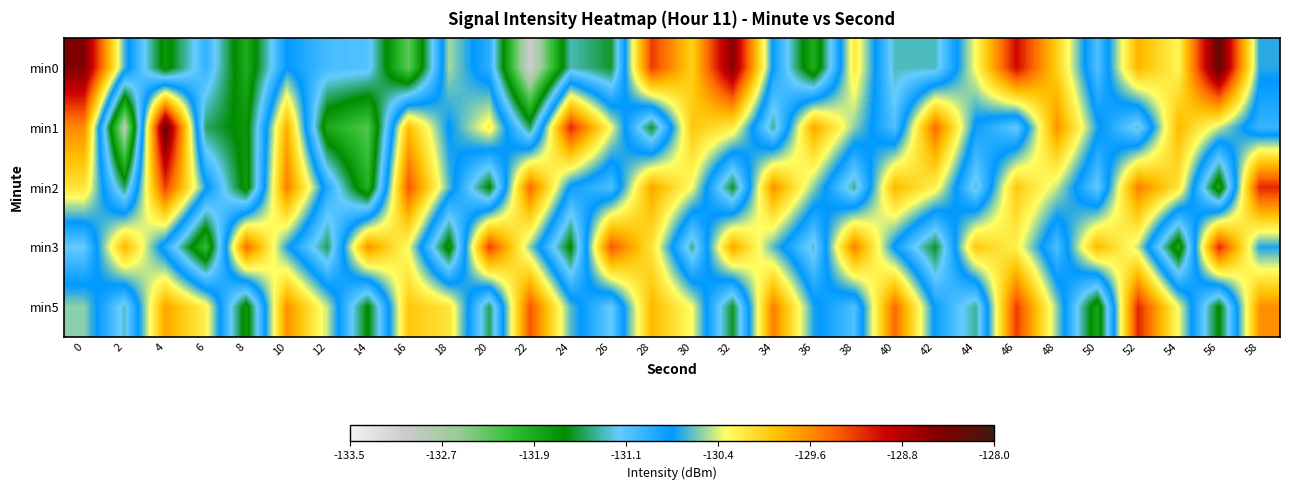

At how many categories does at least one series exceed -132?

30